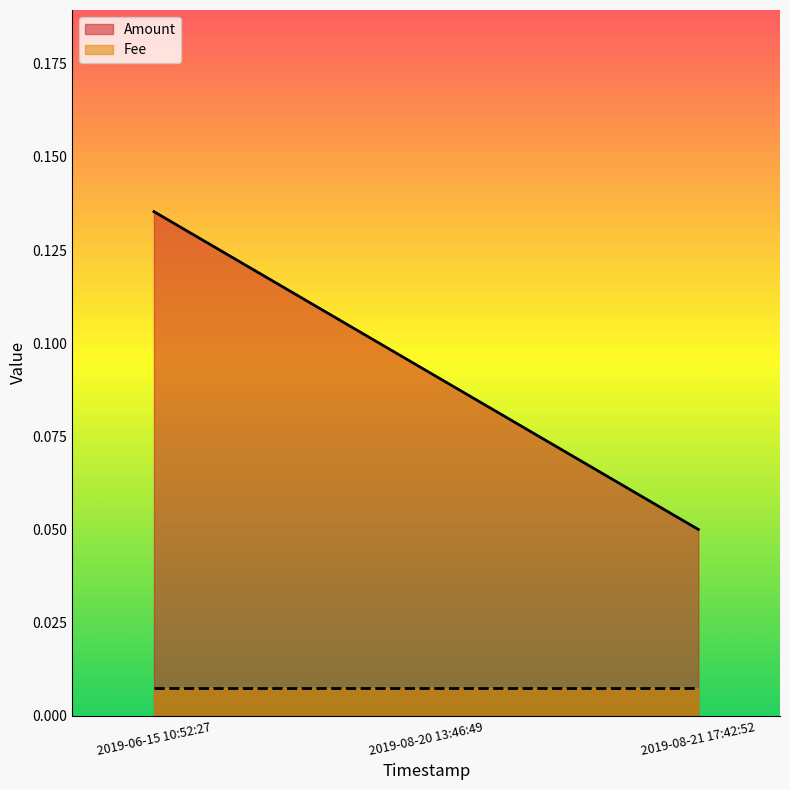

Which category has the highest value across all series?

2019-06-15 10:52:27